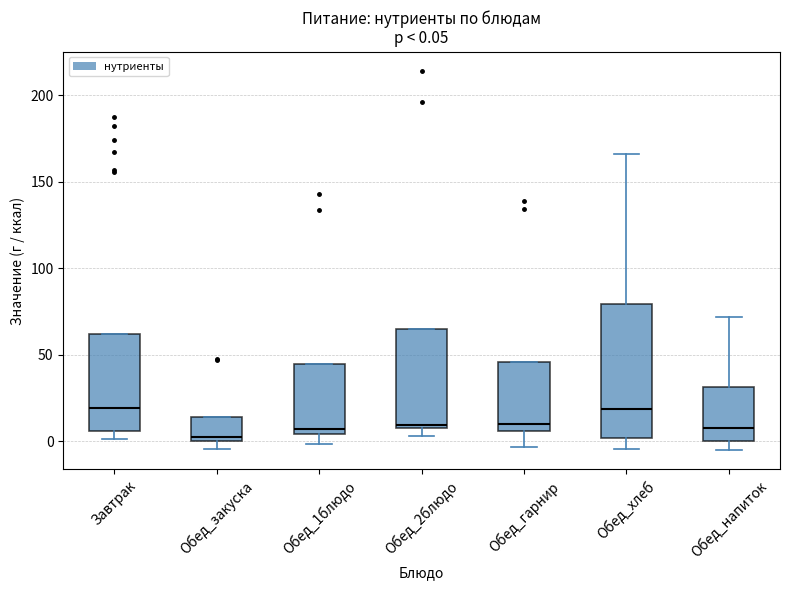

Comparing the boxes themselves (not the whiskers), which one is the tallest?

Обед_хлеб